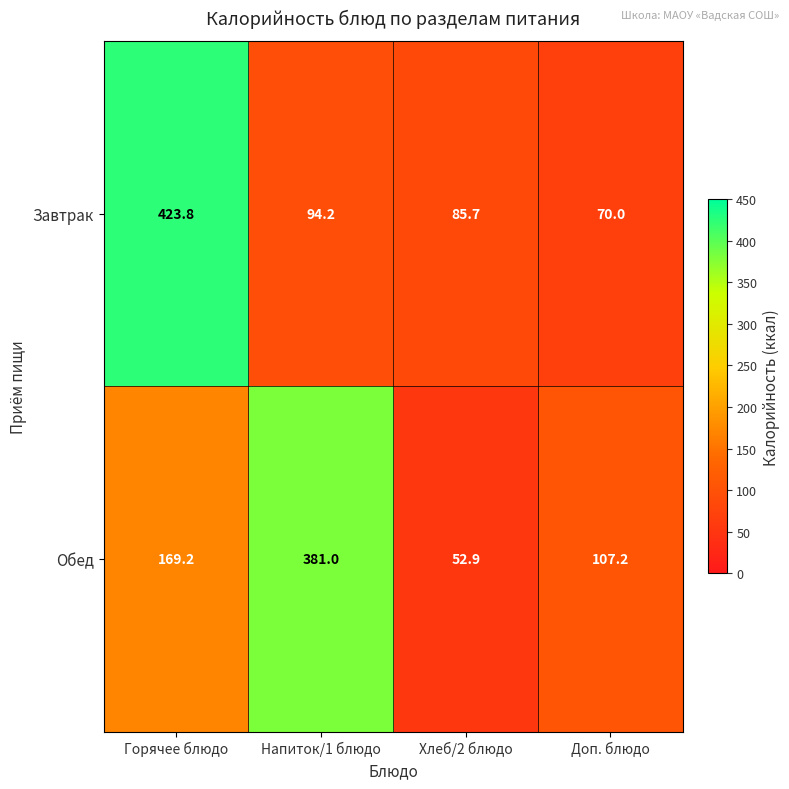

At which category is the sum across all series the highest?

Горячее блюдо